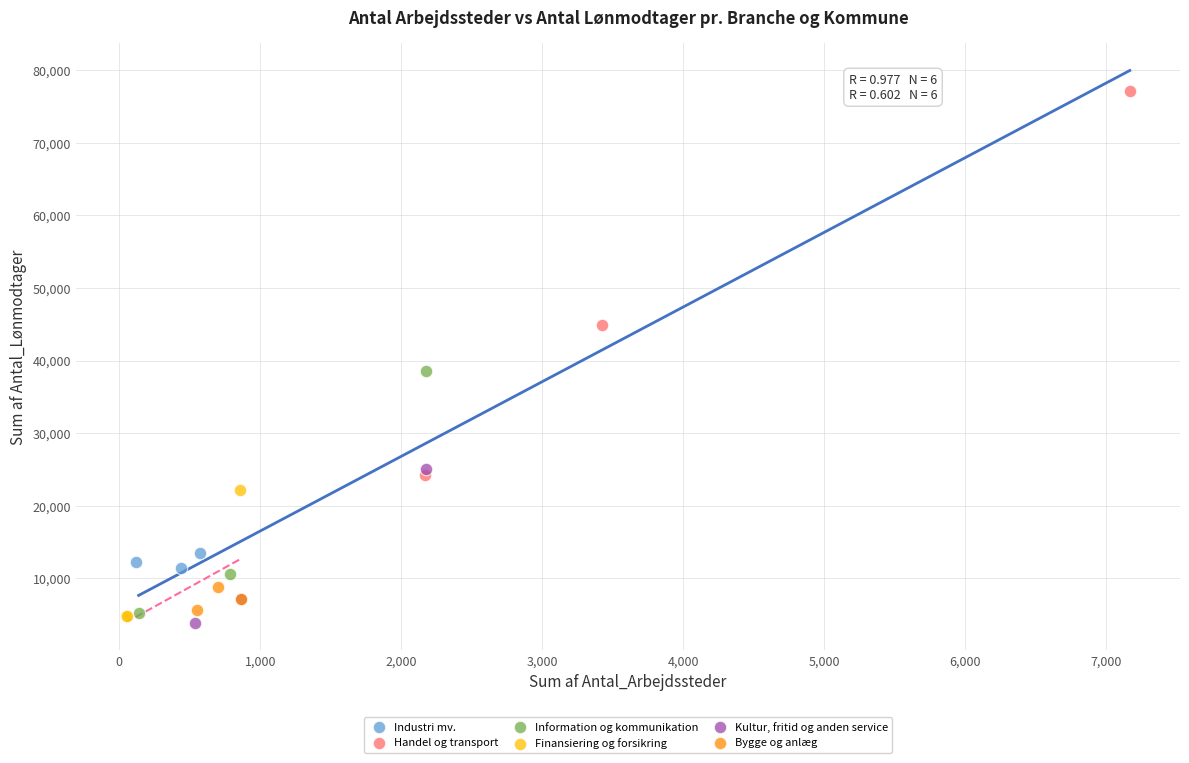

Which series contains the highest Y value?

Handel og transport